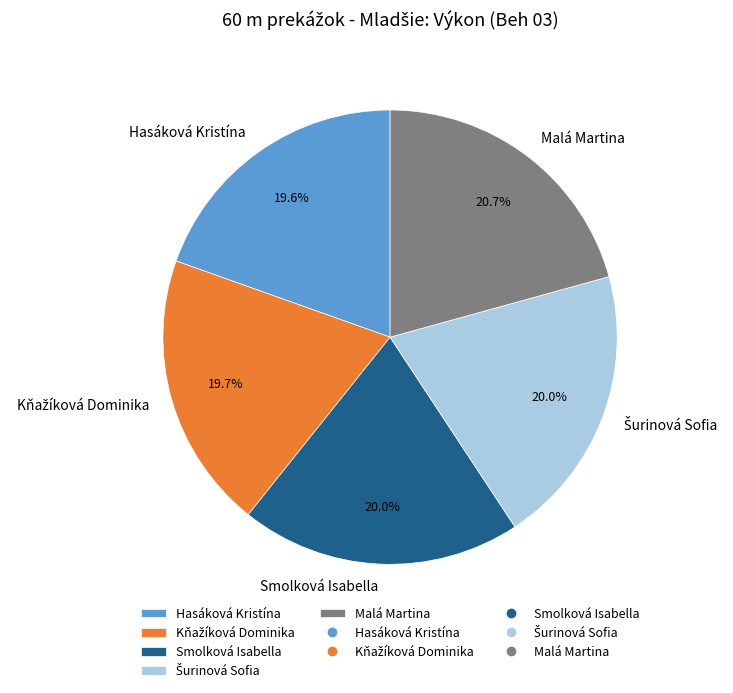

Does any single category account for the majority?

No